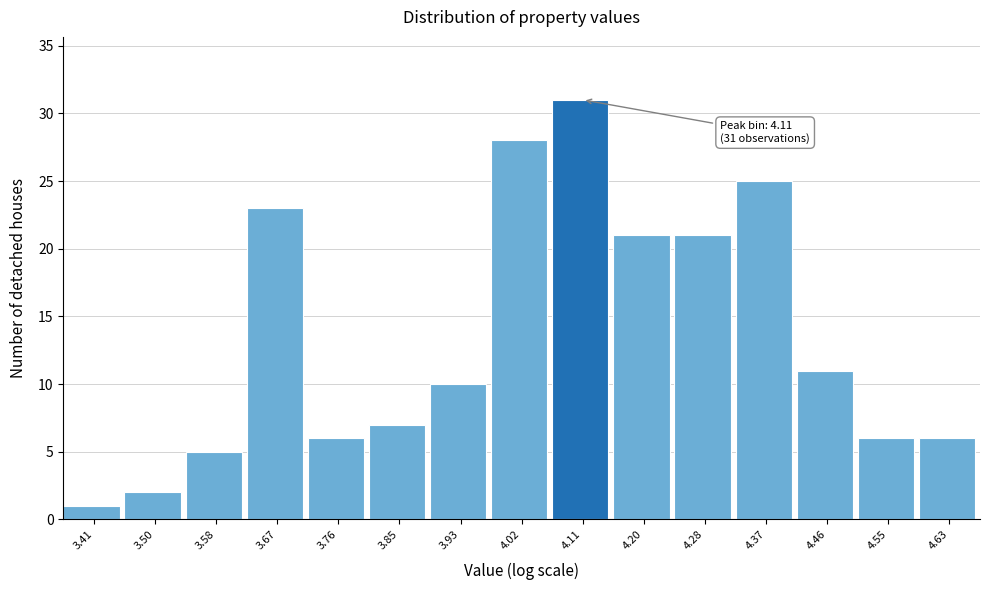

Which range on the x-axis has the tallest bar?

4.07 to 4.15